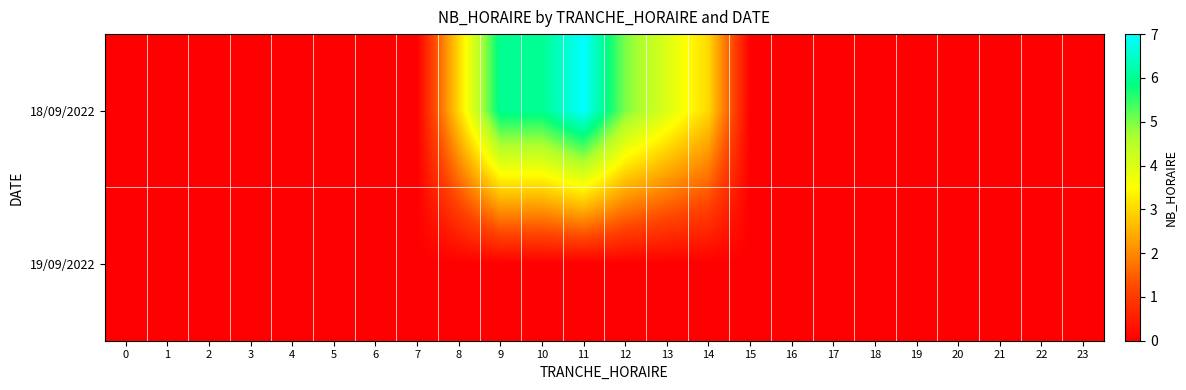

Which series has the widest spread of values?

row_0